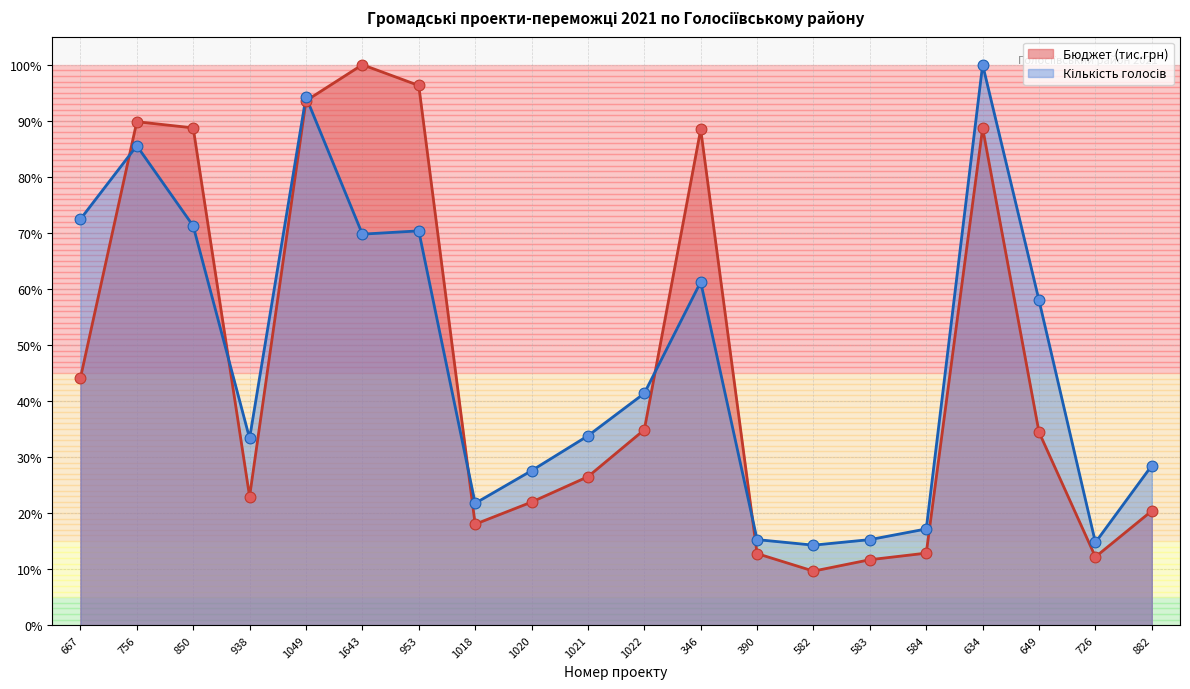

At which category is the sum across all series the highest?

634